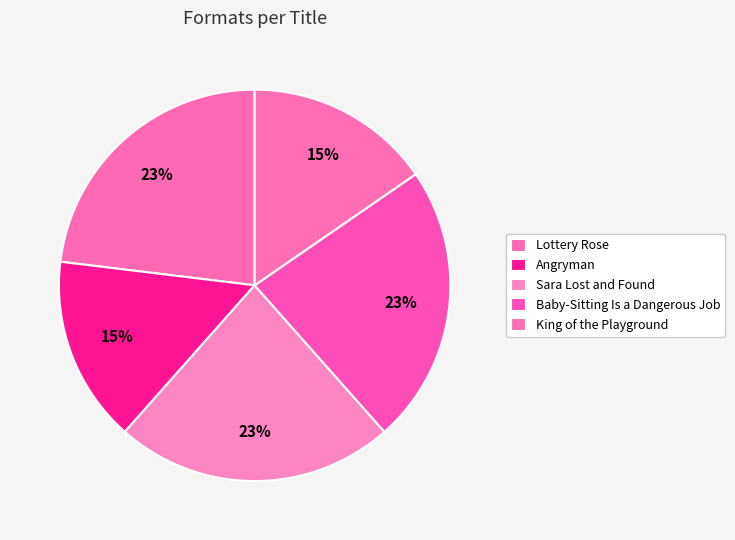

Is there any slice that represents more than half of the pie?

No